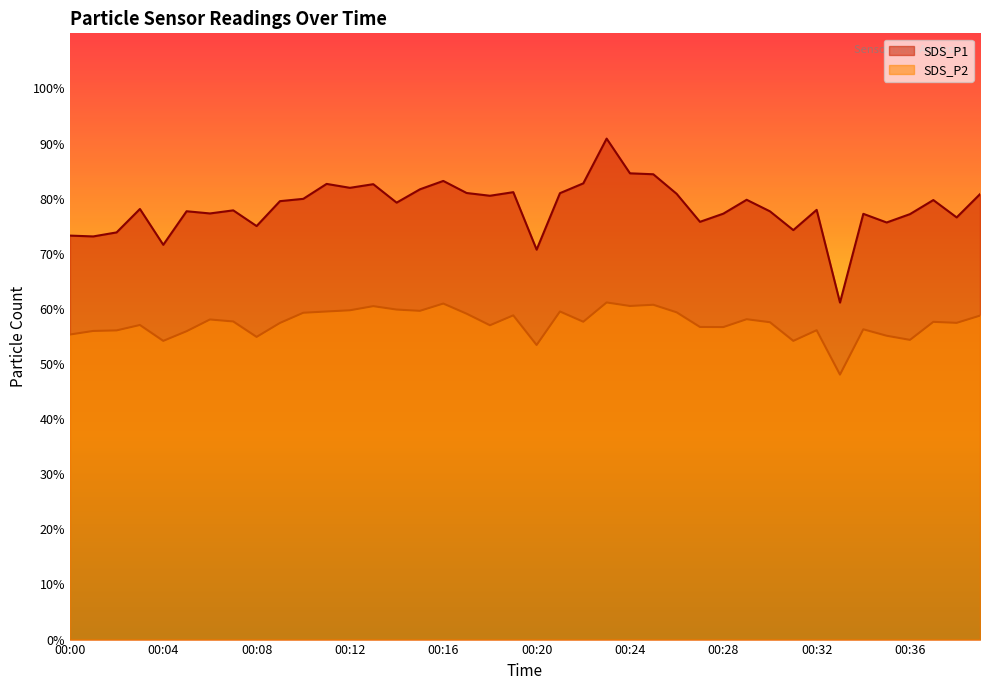

At which label is SDS_P1 closest to 76?

00:27